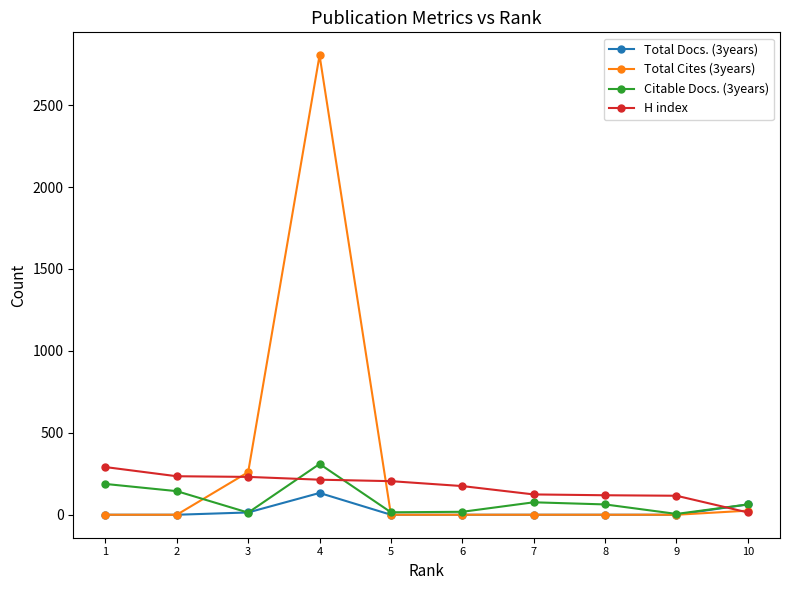

Which series has the largest range (max minus min)?

Total Cites (3years)